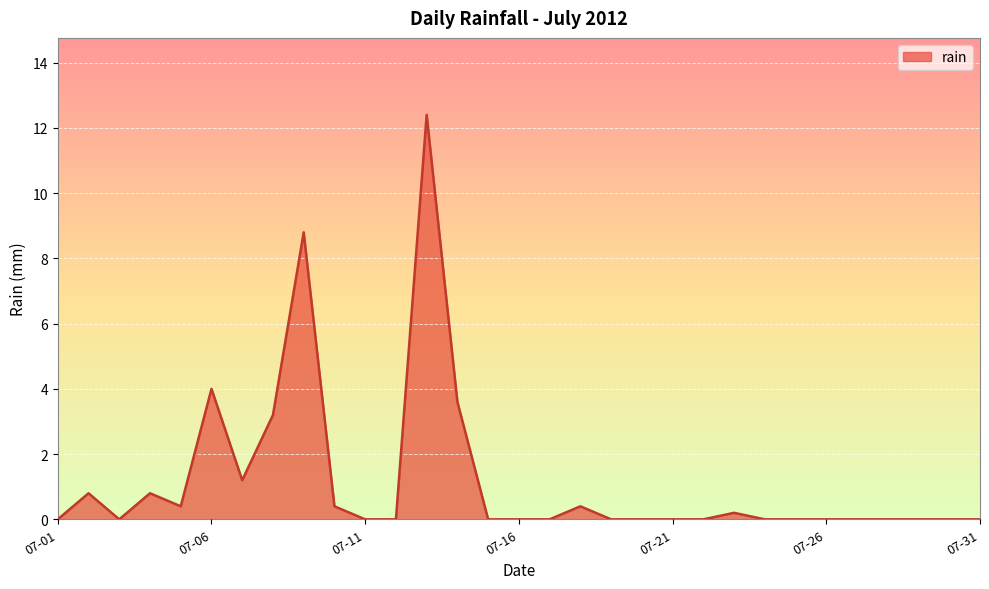

How many lines are shown in the chart?

1